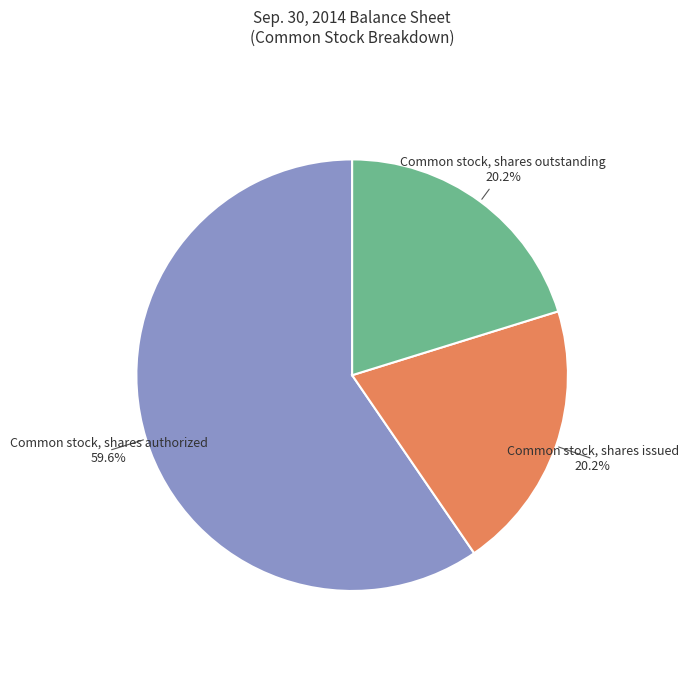

Does any single category account for the majority?

Yes